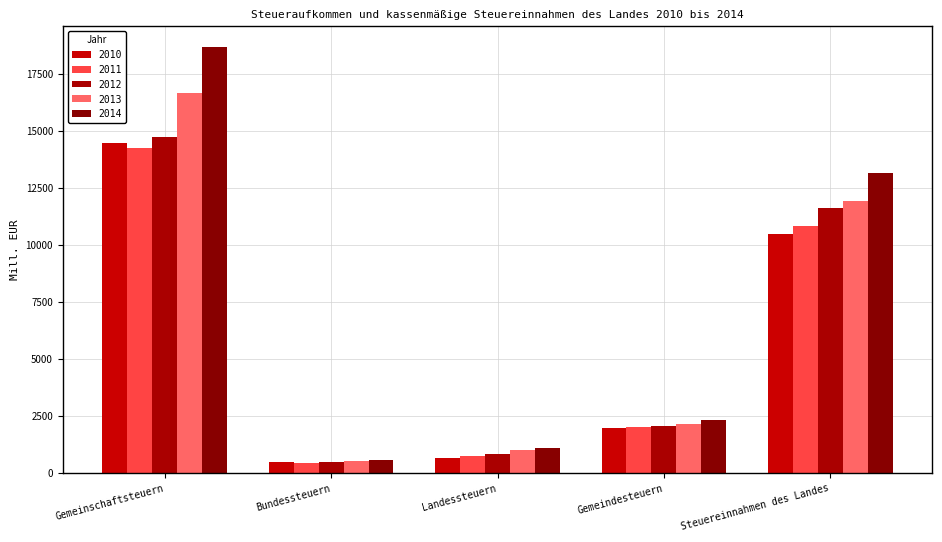

The 2014 series shows 568.5 at Bundessteuern. True or false?

True